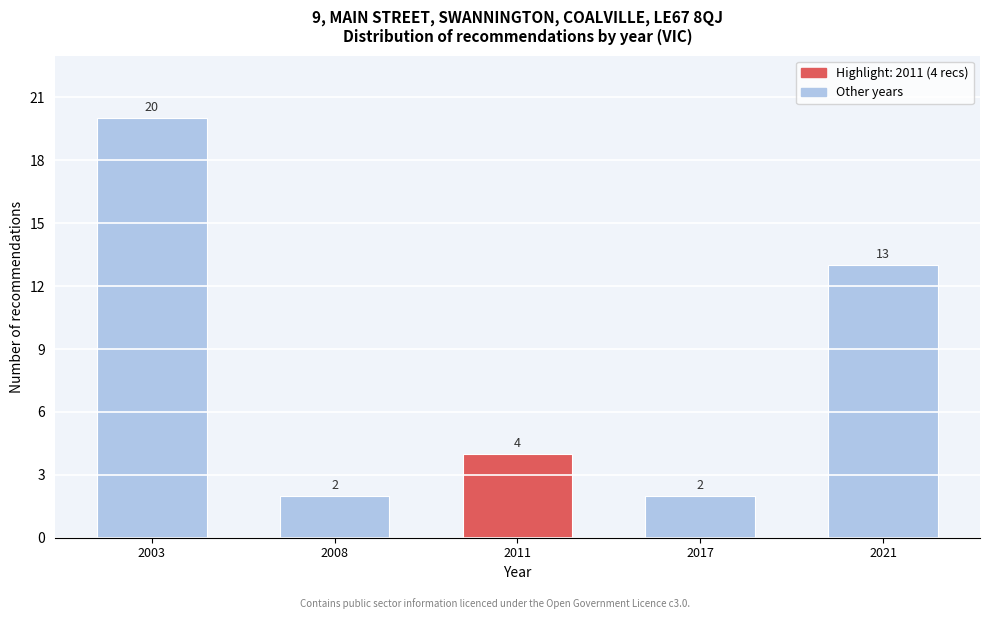

Reading left to right, transcribe all the data shown in this chart.

20	2	4	2	13